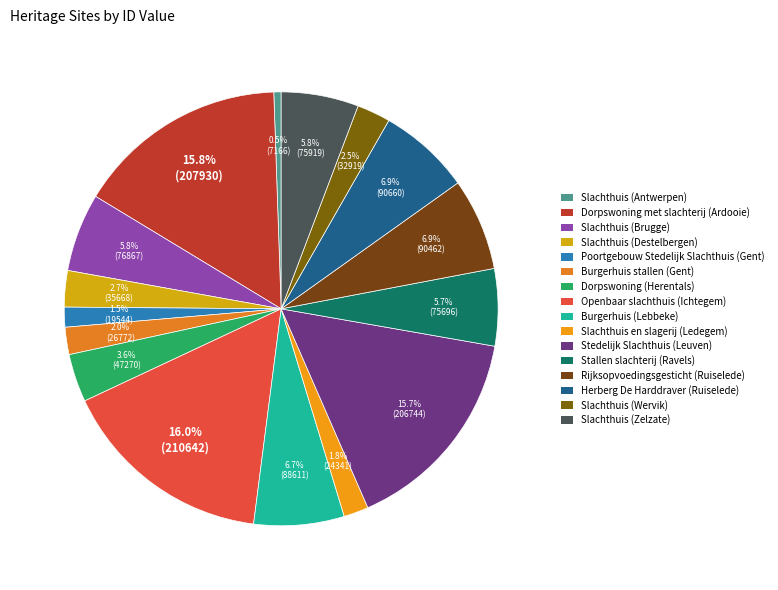

Approximately how many times larger is the value at Poortgebouw Stedelijk Slachthuis (Gent) compared to Stedelijk Slachthuis (Leuven)?

0.1